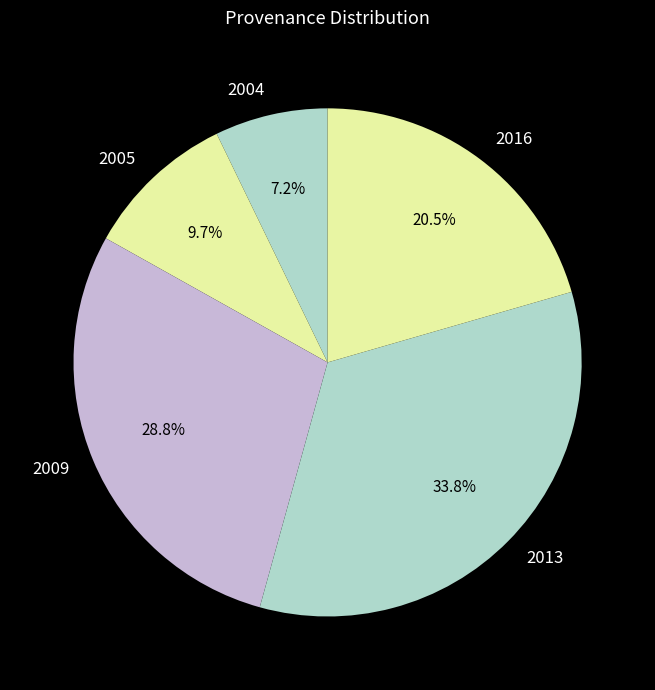

To the nearest percent, what is the average slice percentage?

20%